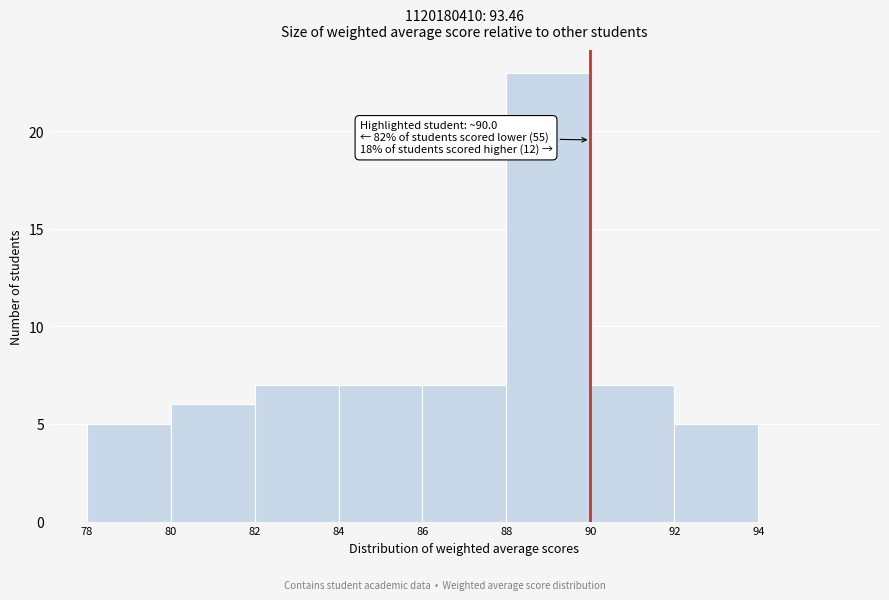

Which range on the x-axis has the tallest bar?

88 to 90